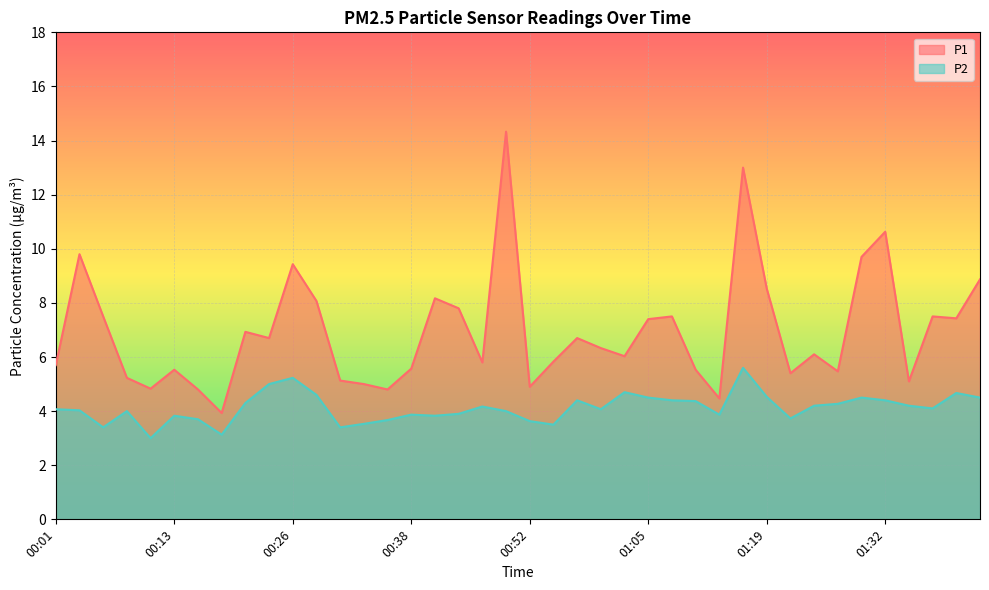

Rank the series at 01:40 from lowest to highest value.

P2, P1